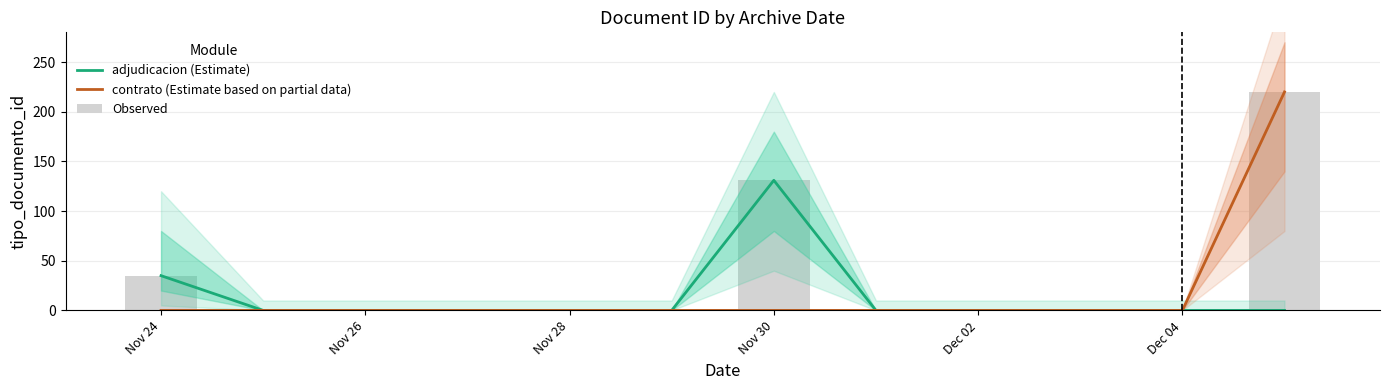

True or false: adjudicacion (Estimate) has a value of 9 at Nov 24.

False